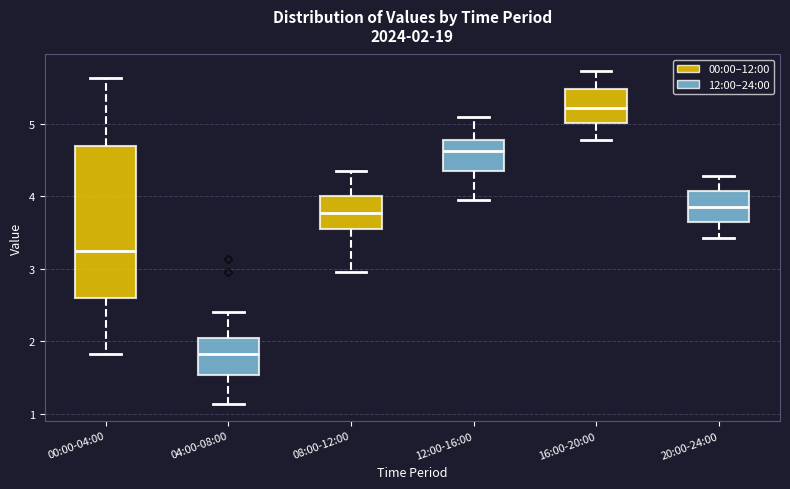

Which box is the tallest, from its lower edge to its upper edge?

00:00-04:00